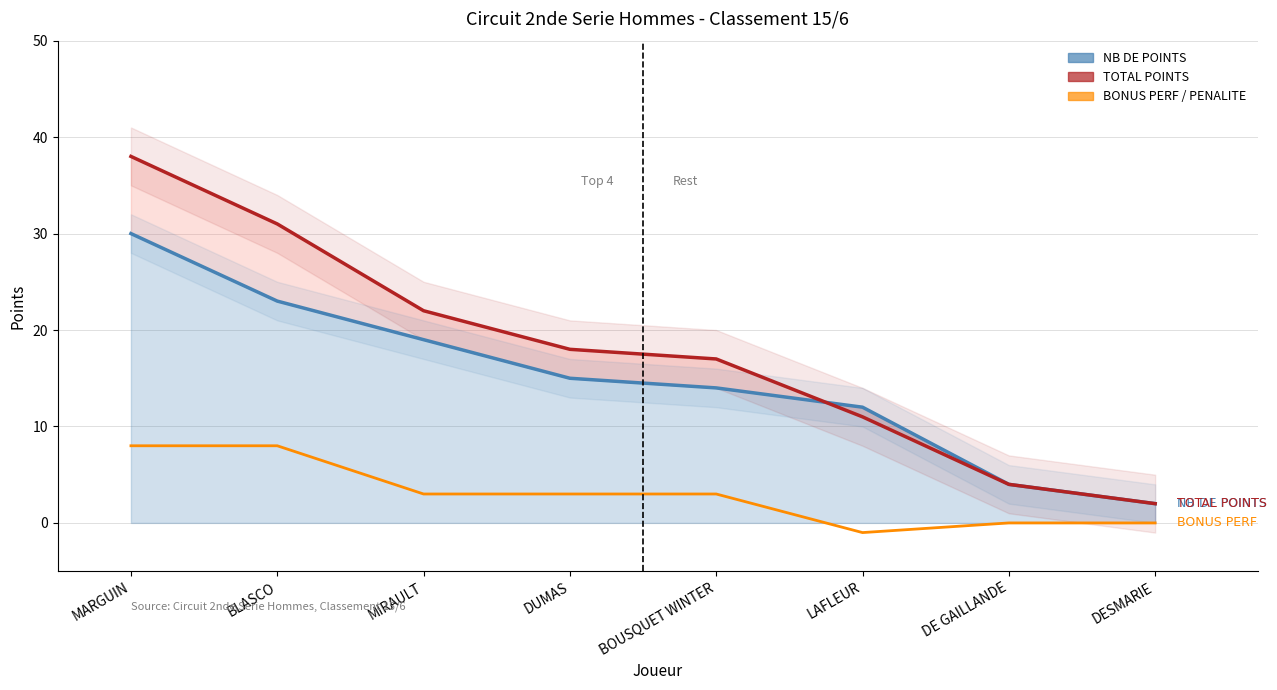

At how many categories does at least one series exceed 19?

3